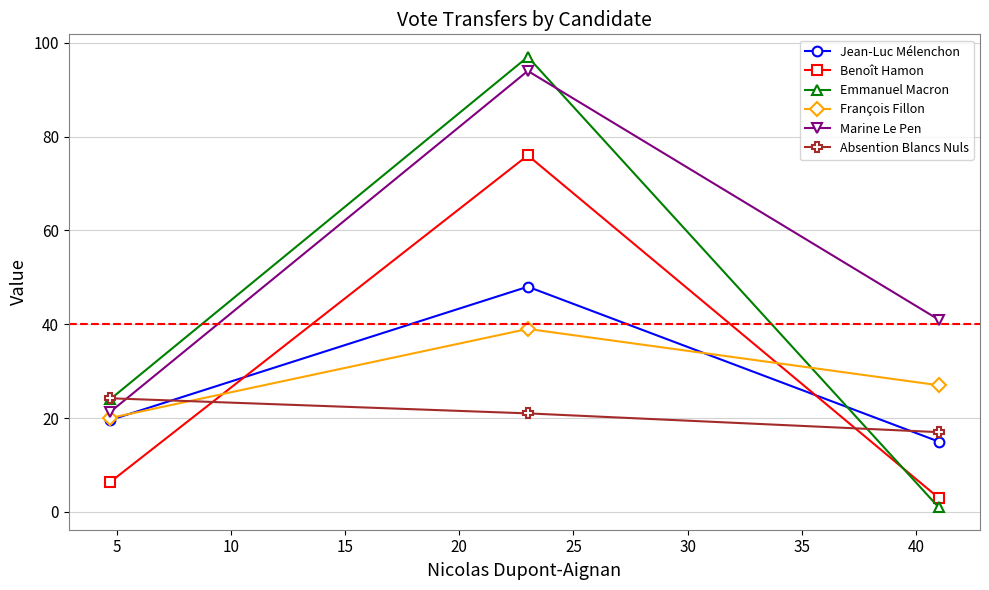

Which series has the largest total across all categories?

Marine Le Pen